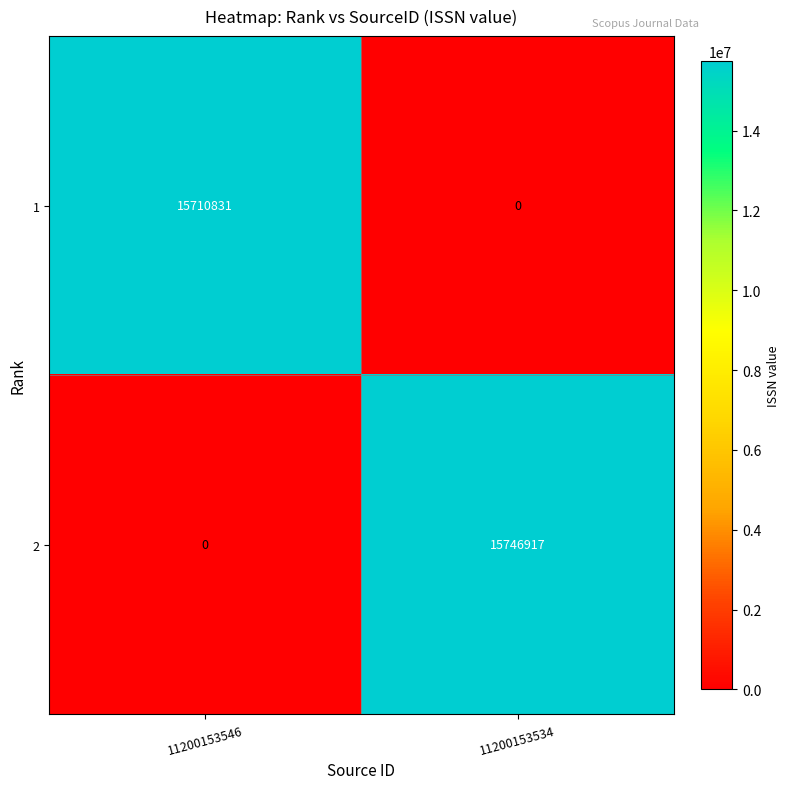

The value of 2 at 11200153534 is 22252005. True or false?

False